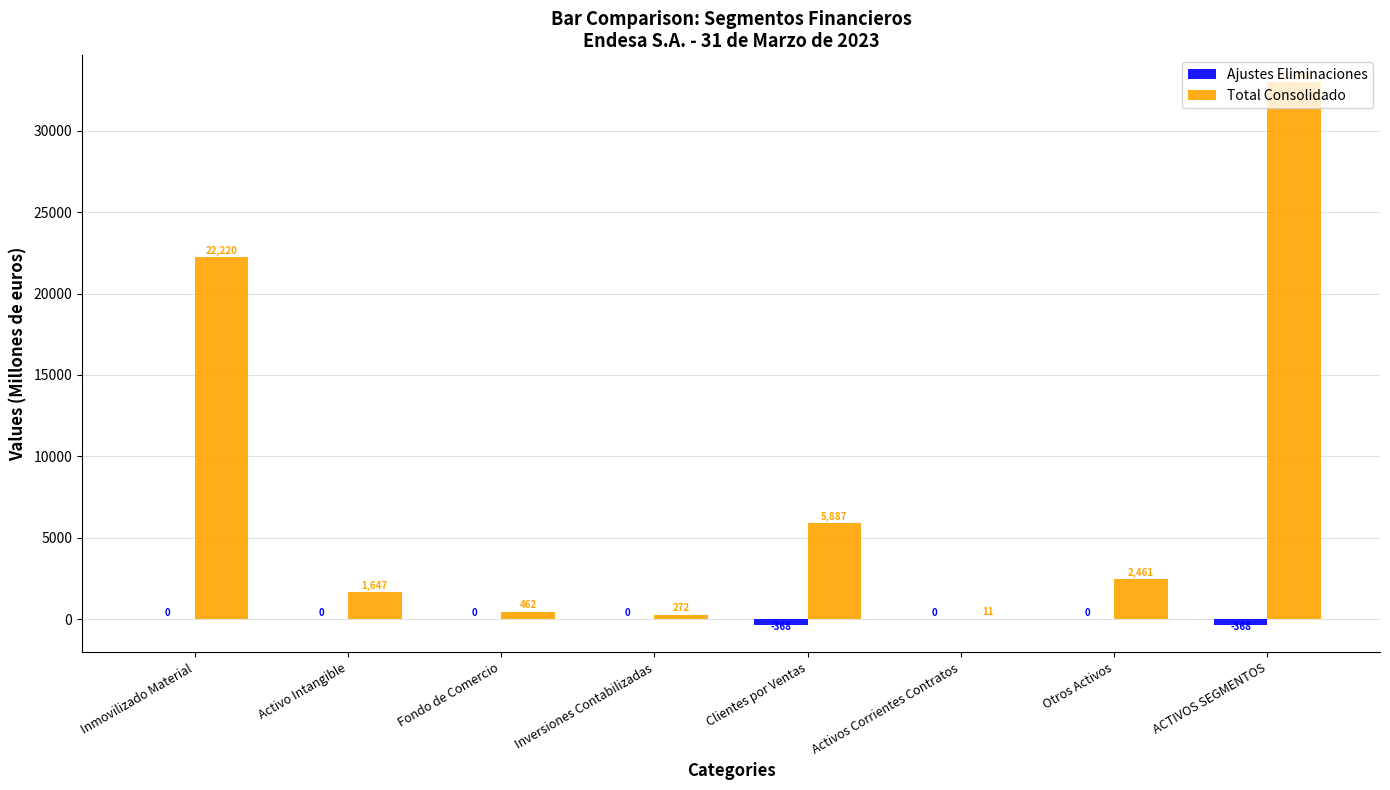

Which series changed the most between Inversiones Contabilizadas and Otros Activos?

Total Consolidado